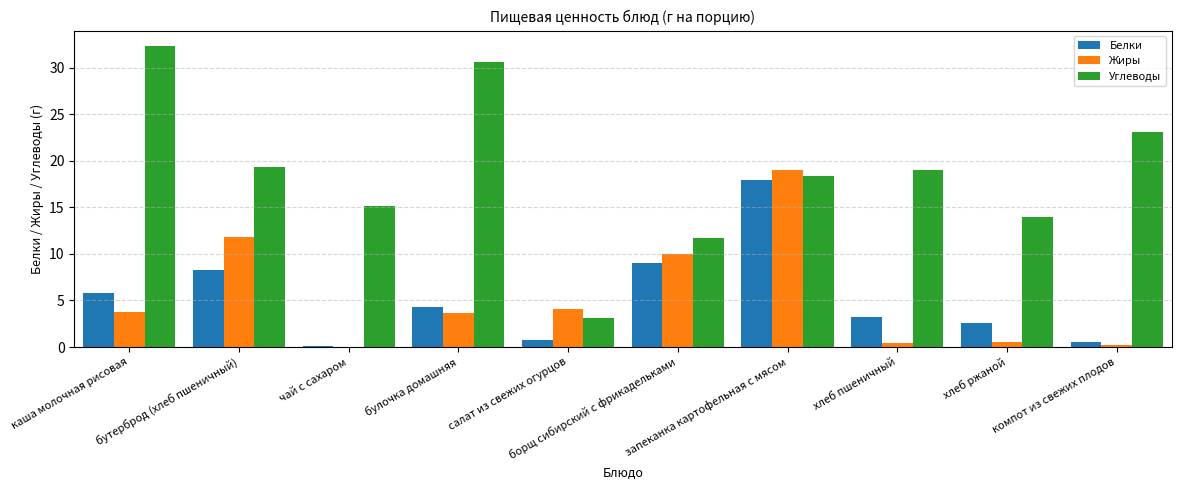

Which series has the largest total across all categories?

Углеводы